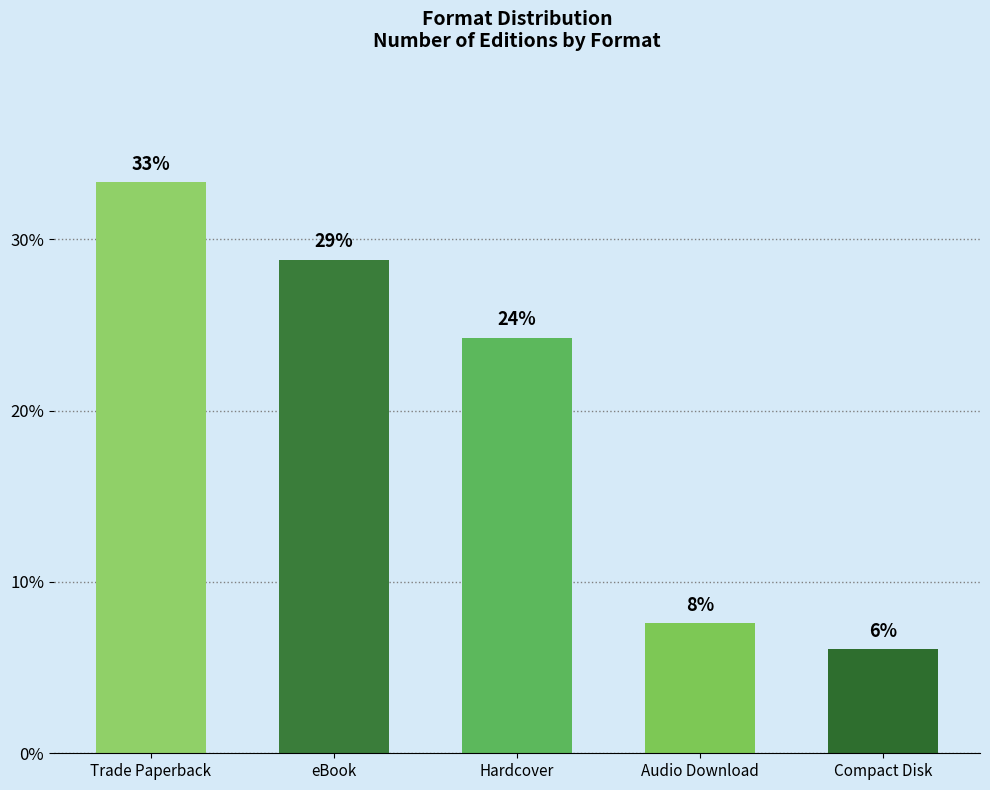

Reading left to right, transcribe all the data shown in this chart.

33.3	28.8	24.2	7.6	6.1